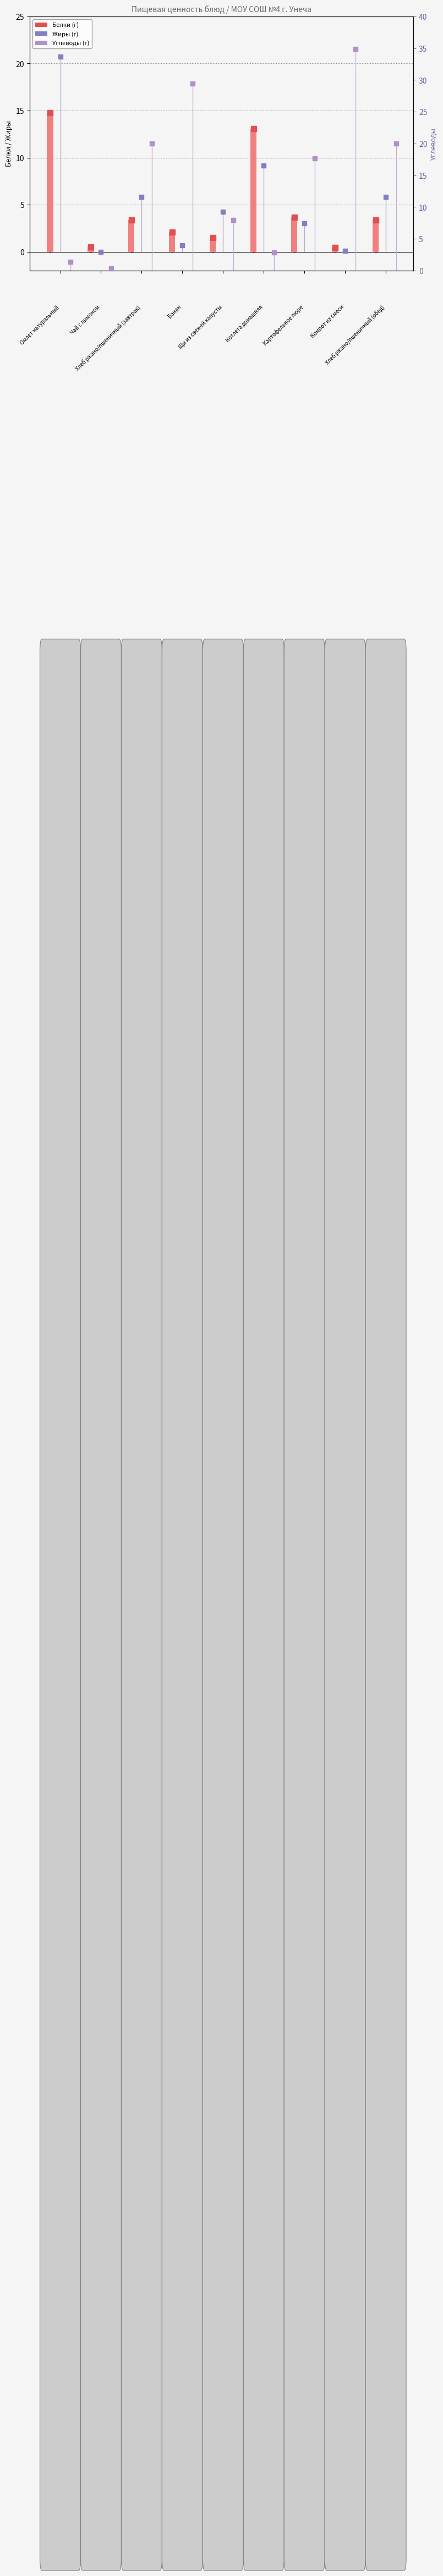

How many bars are there in total?

9